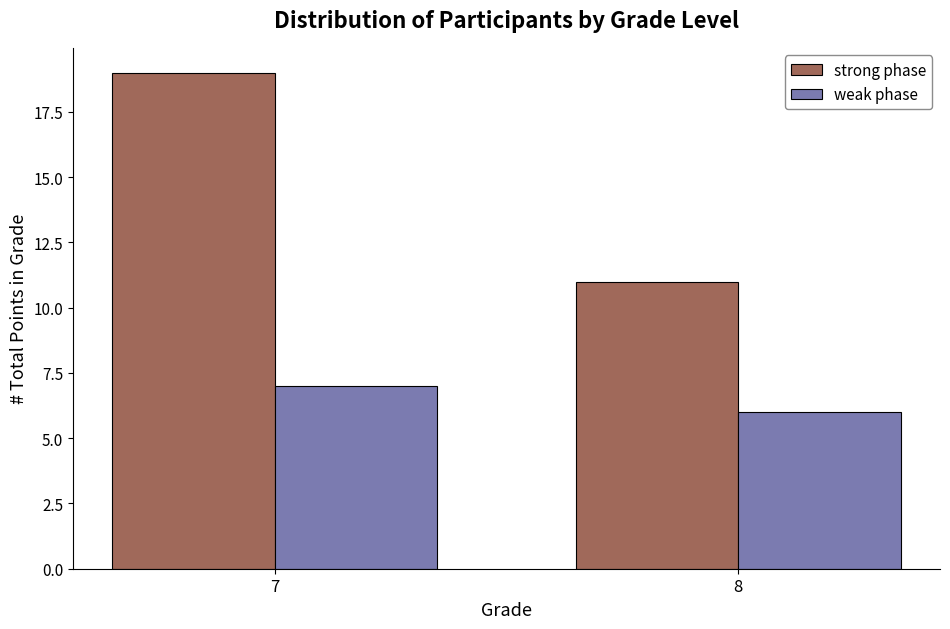

What is the difference between the highest and lowest values at 7?

12